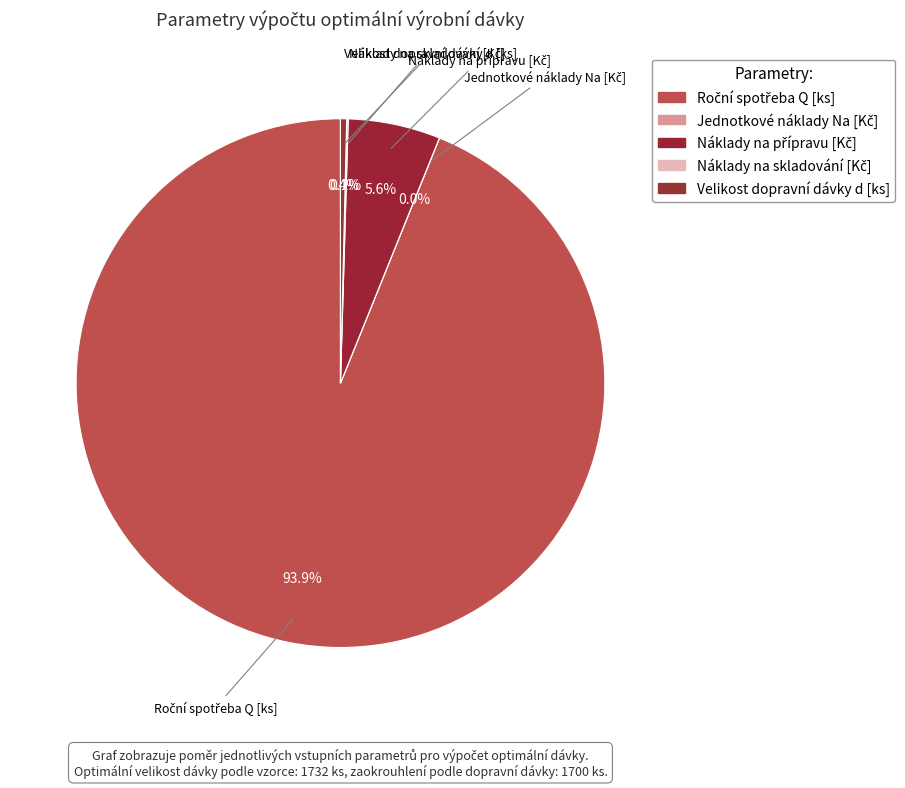

True or false: Roční spotřeba Q [ks] accounts for 99% of the total.

False